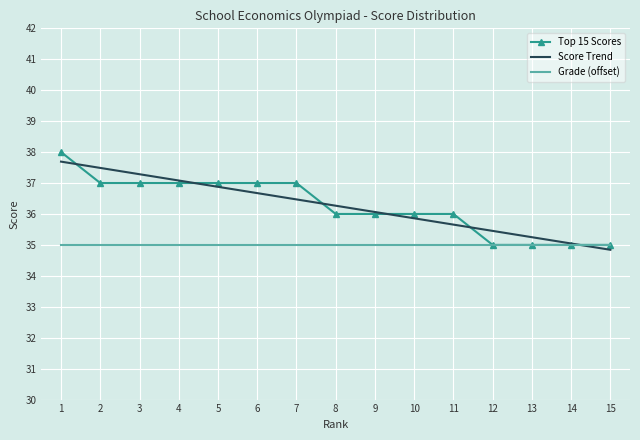

What is the minimum value for Score Trend?

34.8